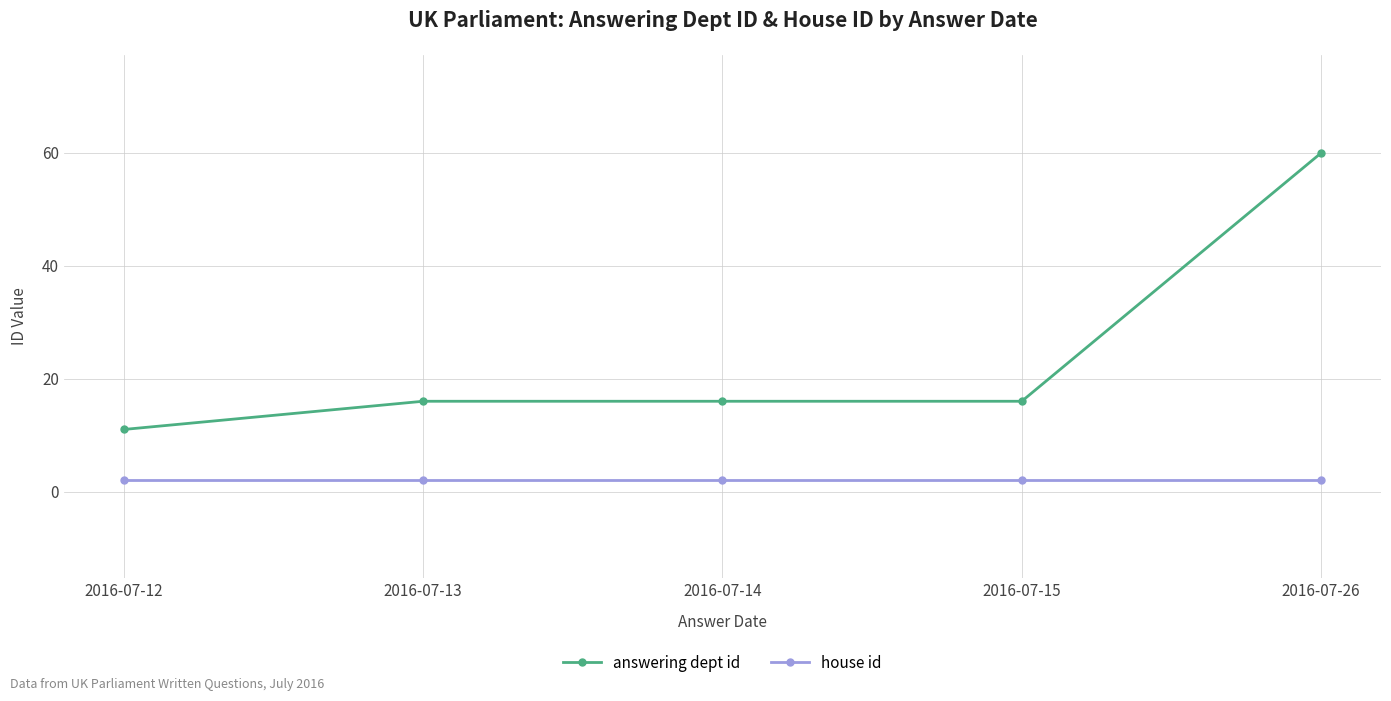

What is the sum of the answering dept id values at 2016-07-26 and 2016-07-14?

76